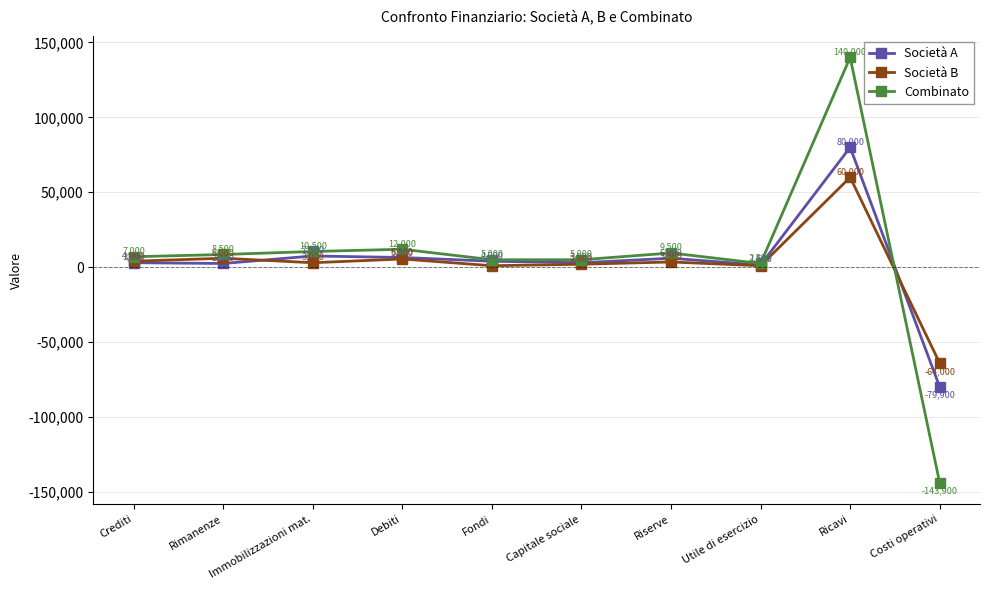

What are all the series names shown in the legend?

Società A, Società B, Combinato